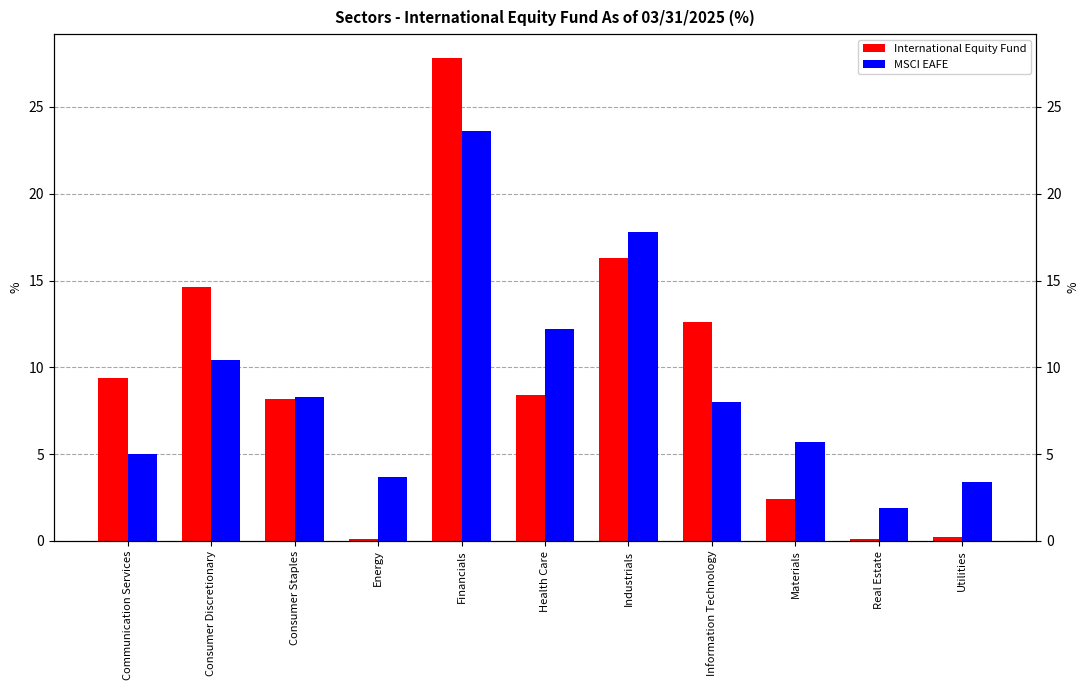

Between Communication Services and Consumer Discretionary, which is larger?

Consumer Discretionary